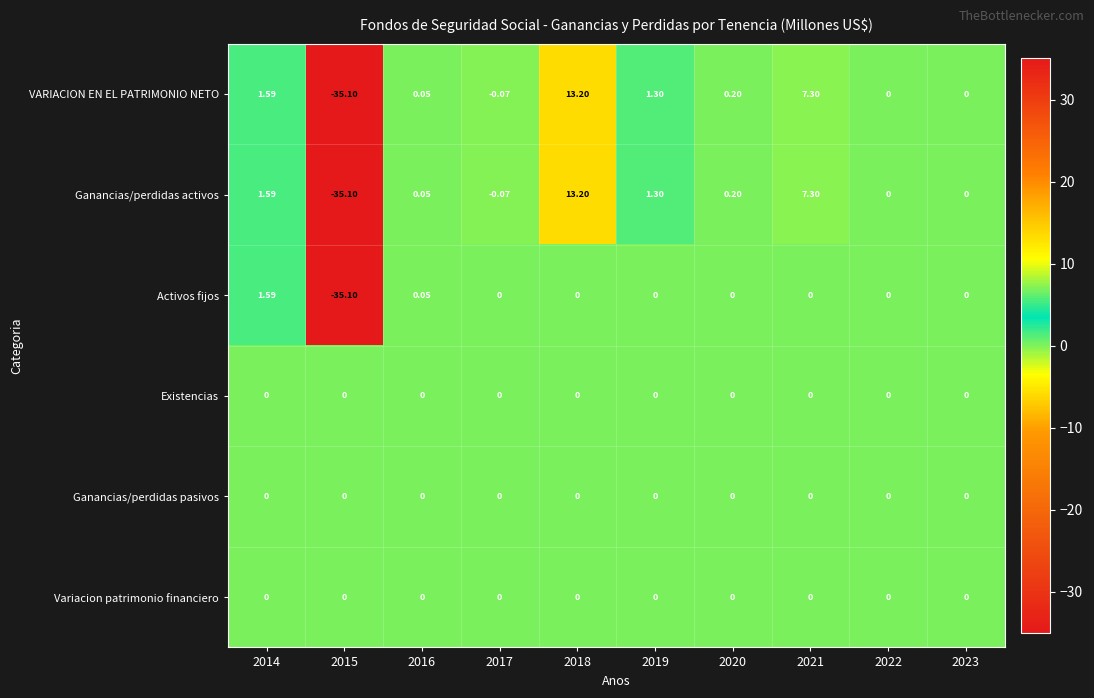

Is the value of Ganancias/perdidas pasivos at 2019 greater than the value of Activos fijos at 2016?

No